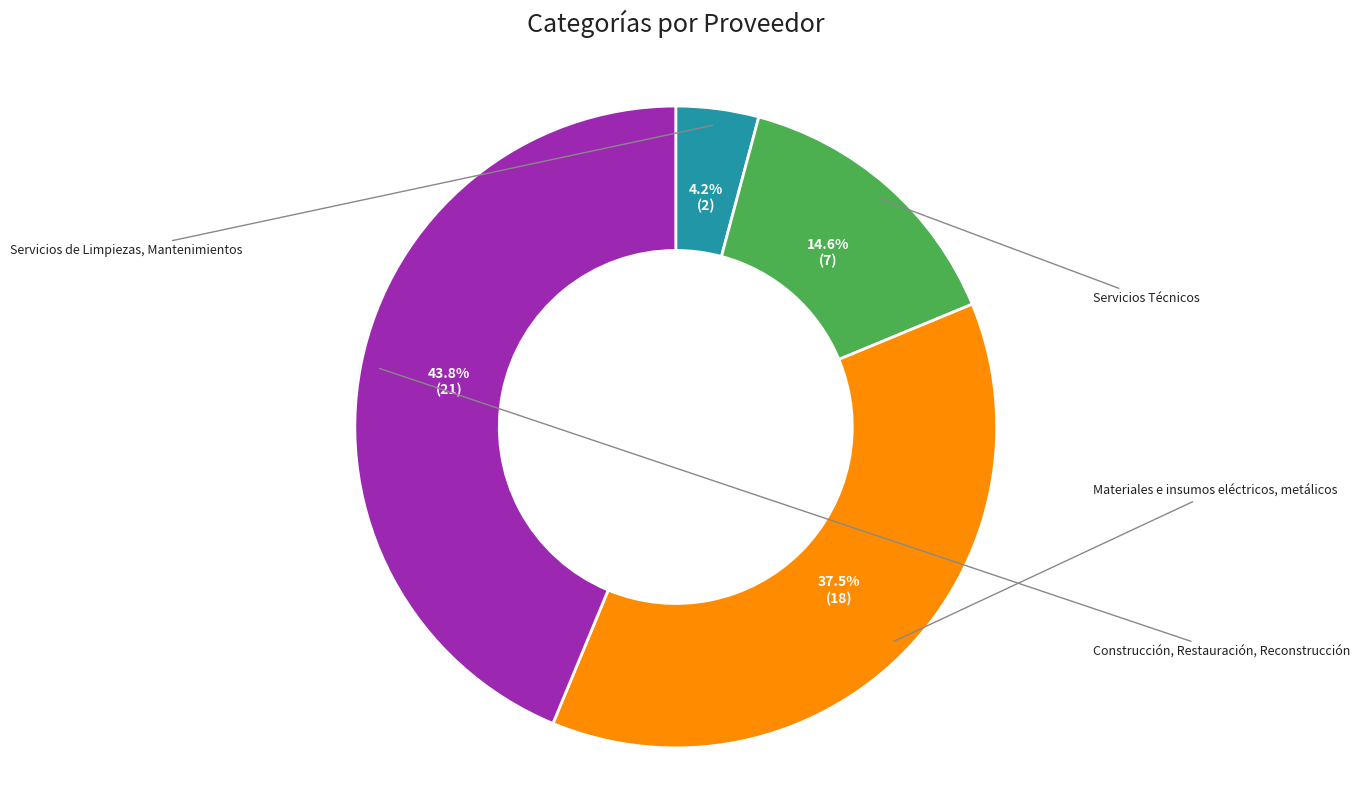

Is there a majority slice in this chart?

No